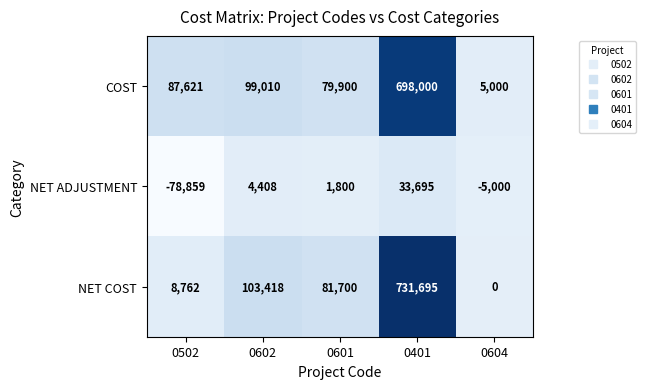

Count the number of data series in this chart.

3